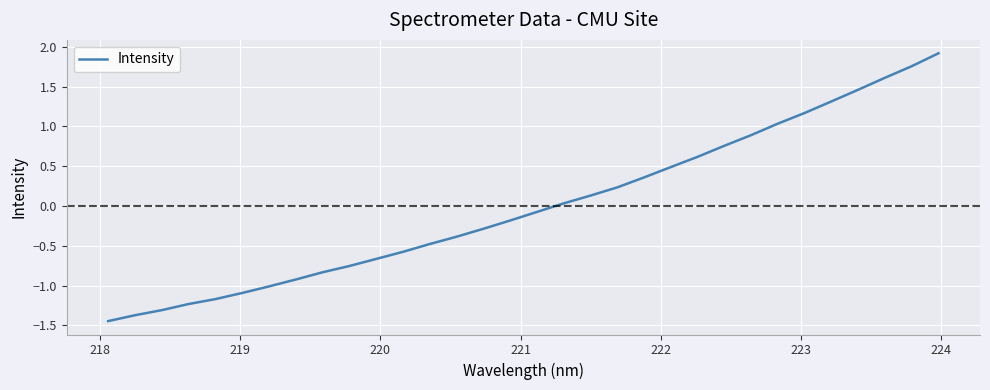

What is the maximum value shown in the chart?

1.9